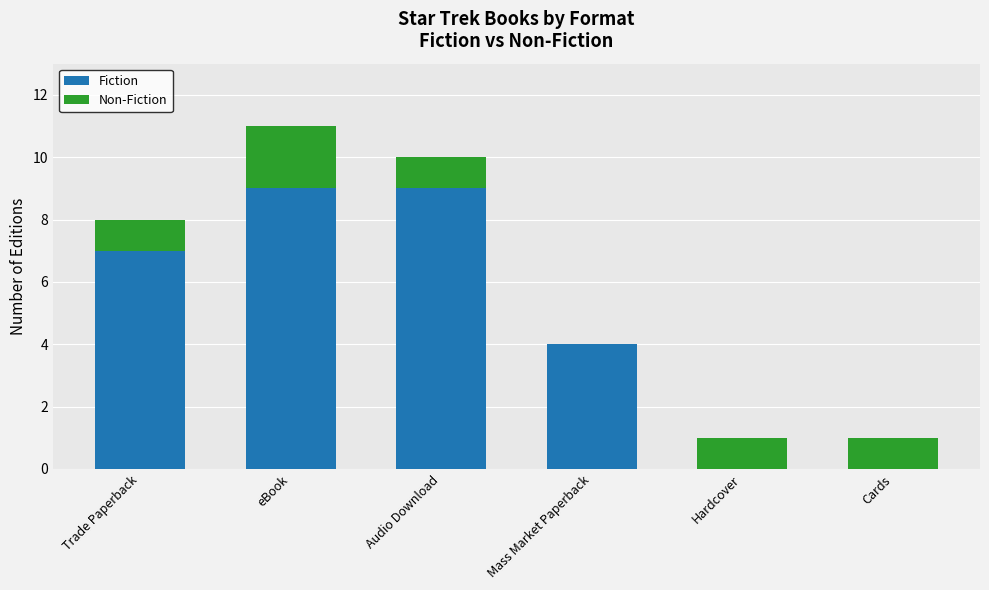

What is the maximum value for Fiction?

9